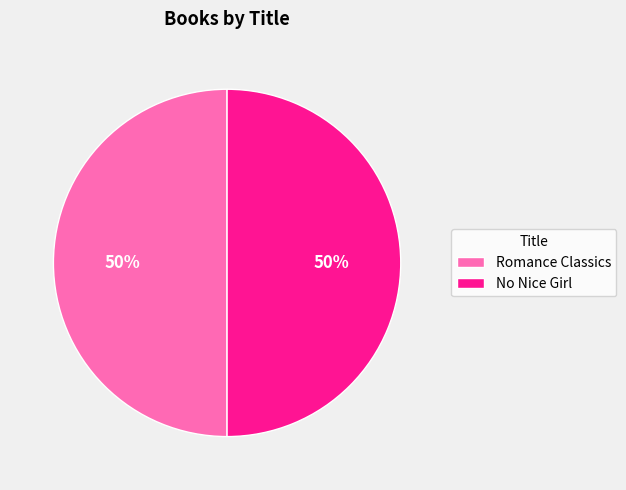

To the nearest percent, what portion does No Nice Girl represent?

50%